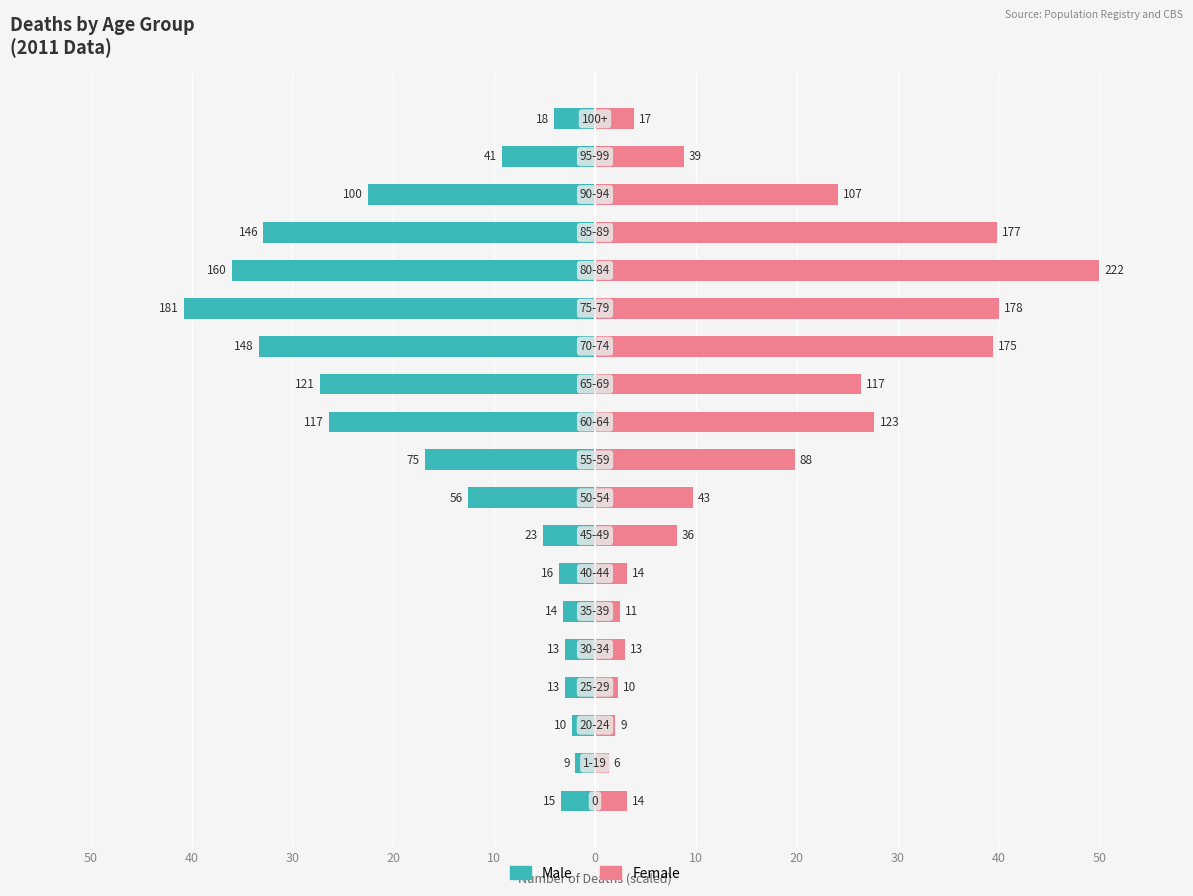

What is the difference between the maximum and second lowest values in the Female series?

48.0